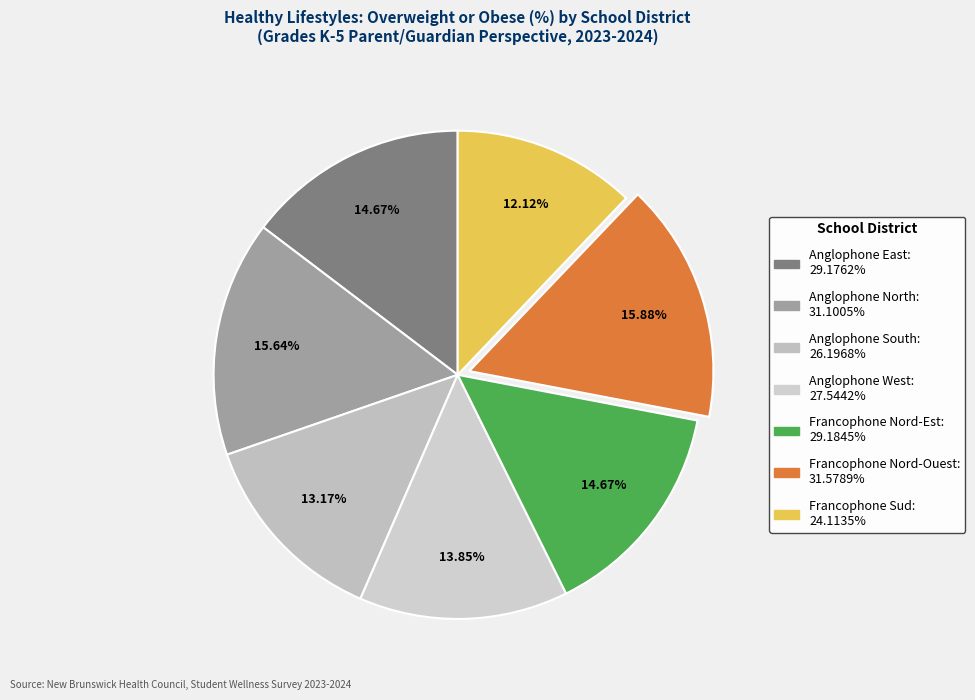

To the nearest percent, what percentage of the pie is Francophone Sud?

12%